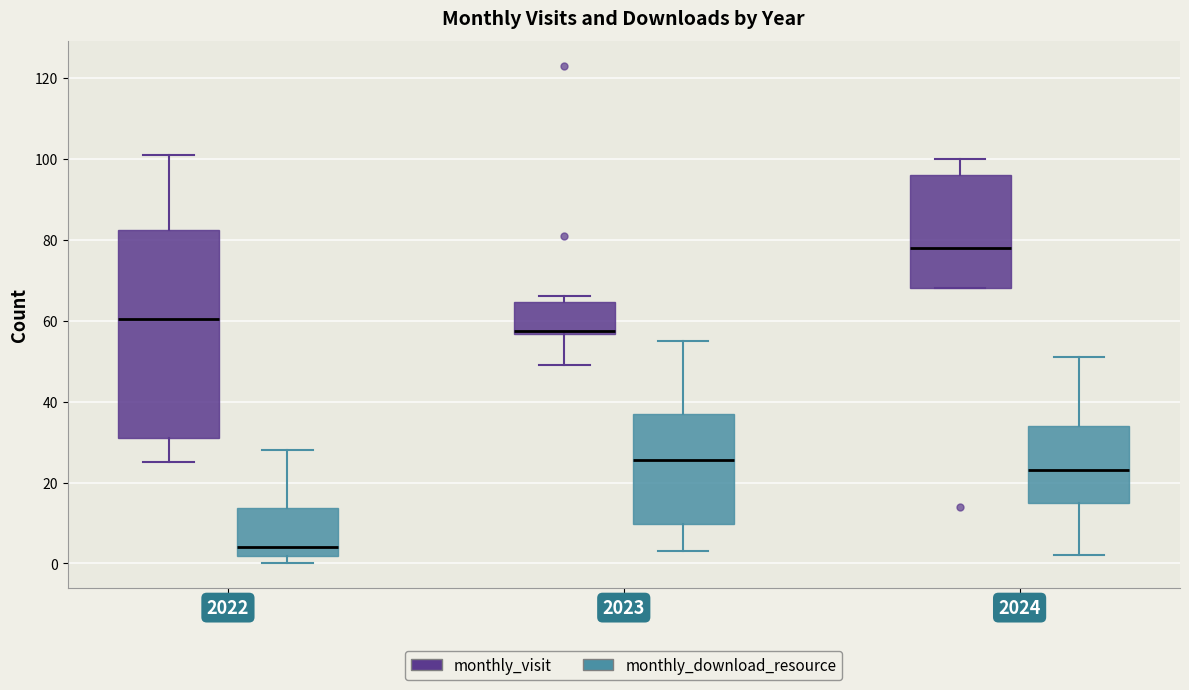

Which box's median line is the lowest?

2022 (monthly_download_resource)